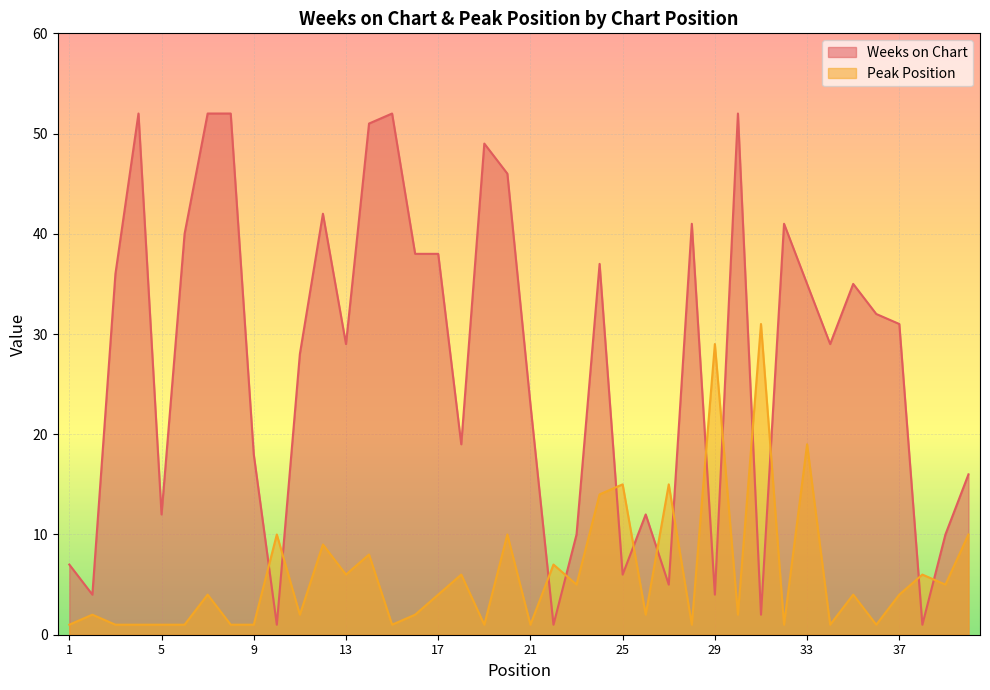

The Peak Position series shows 1 at 19. True or false?

True